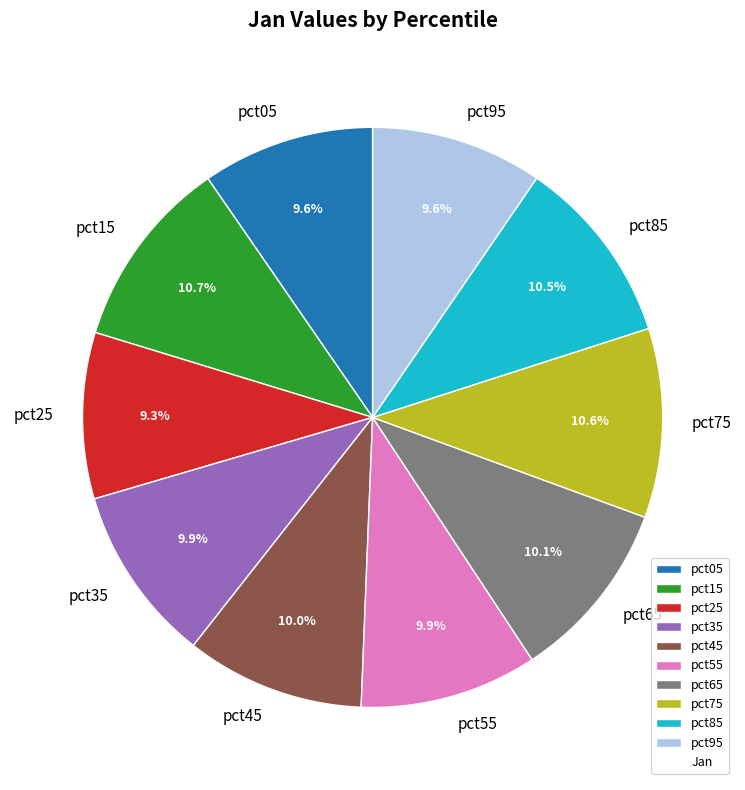

Is there a majority slice in this chart?

No